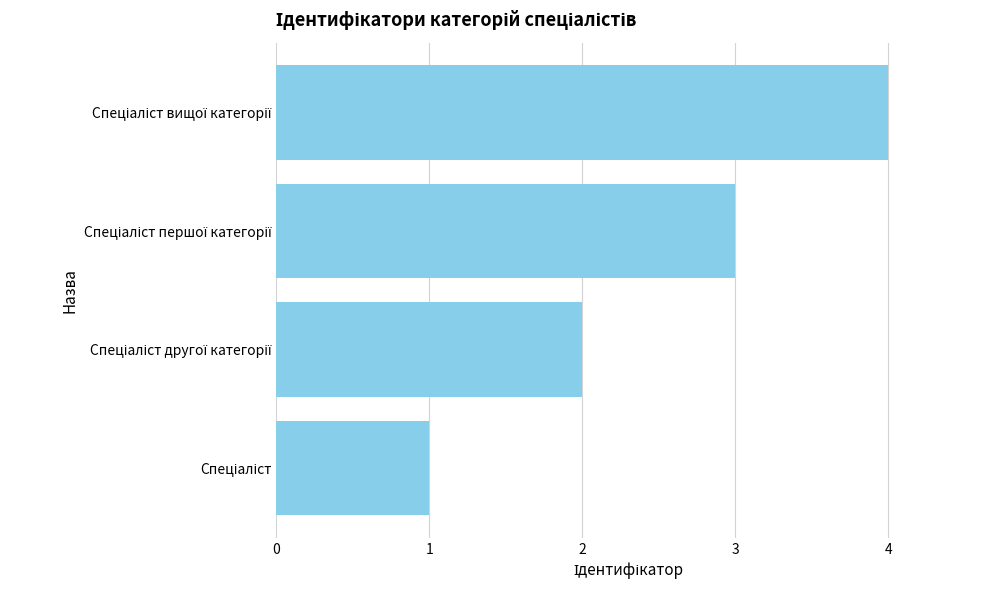

What is the difference between the maximum and minimum values?

3